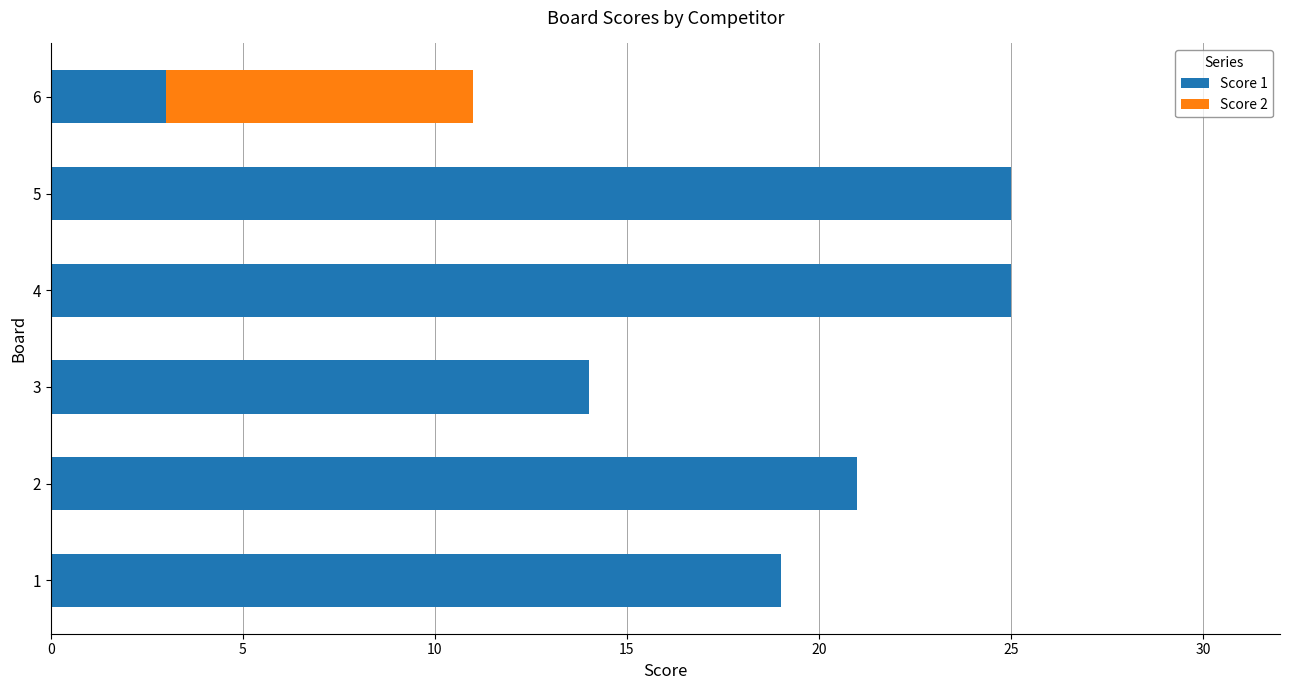

What is the maximum value for Score 1?

25